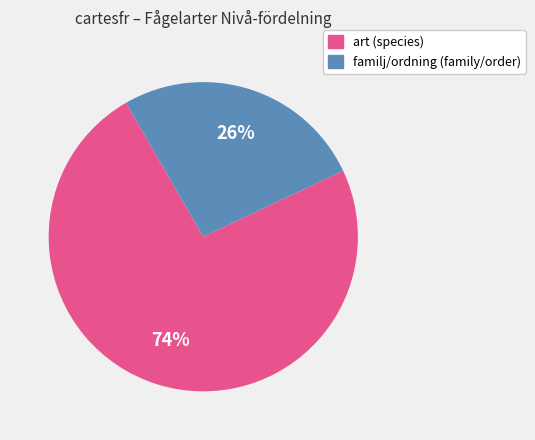

To the nearest percent, what is the average slice percentage?

50%